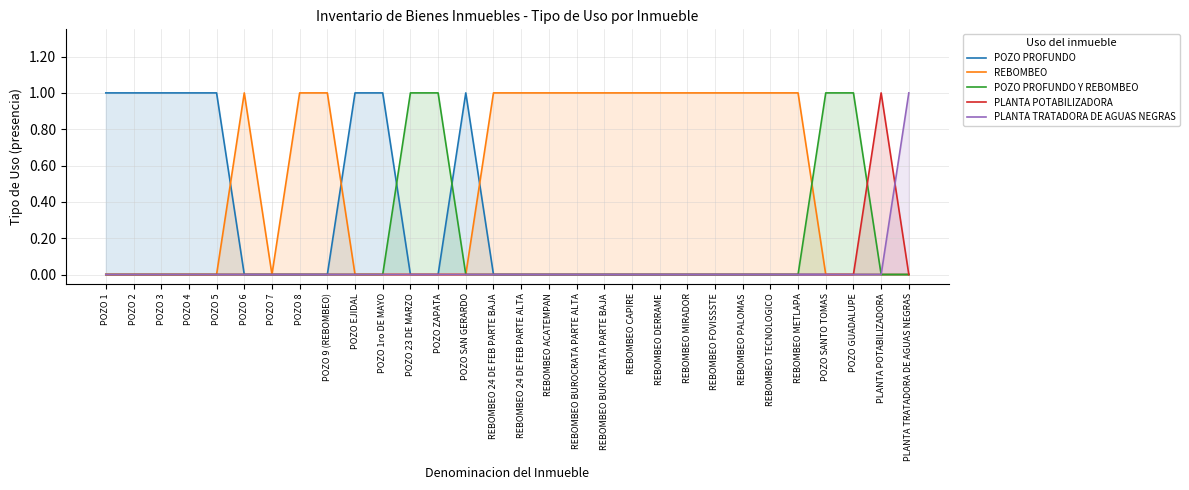

Does the chart have visible grid lines?

Yes